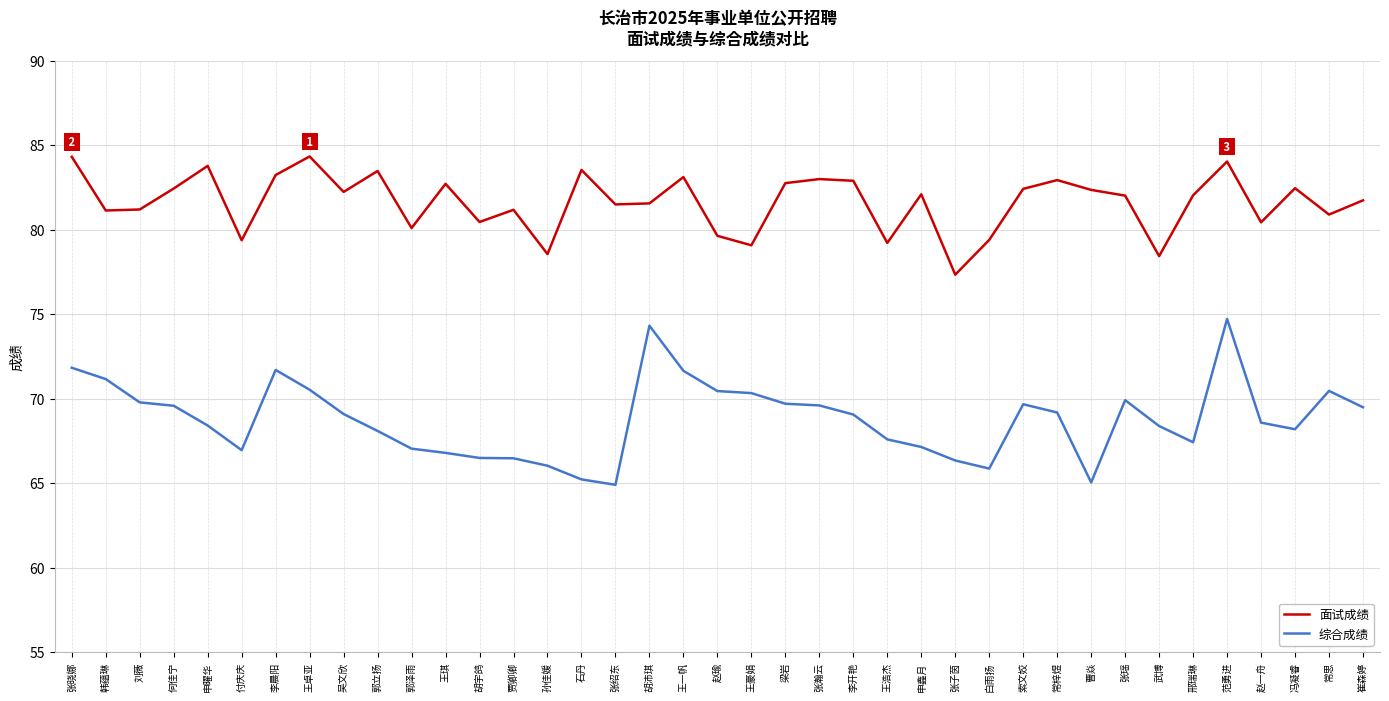

What is the minimum value shown in the chart?

64.9